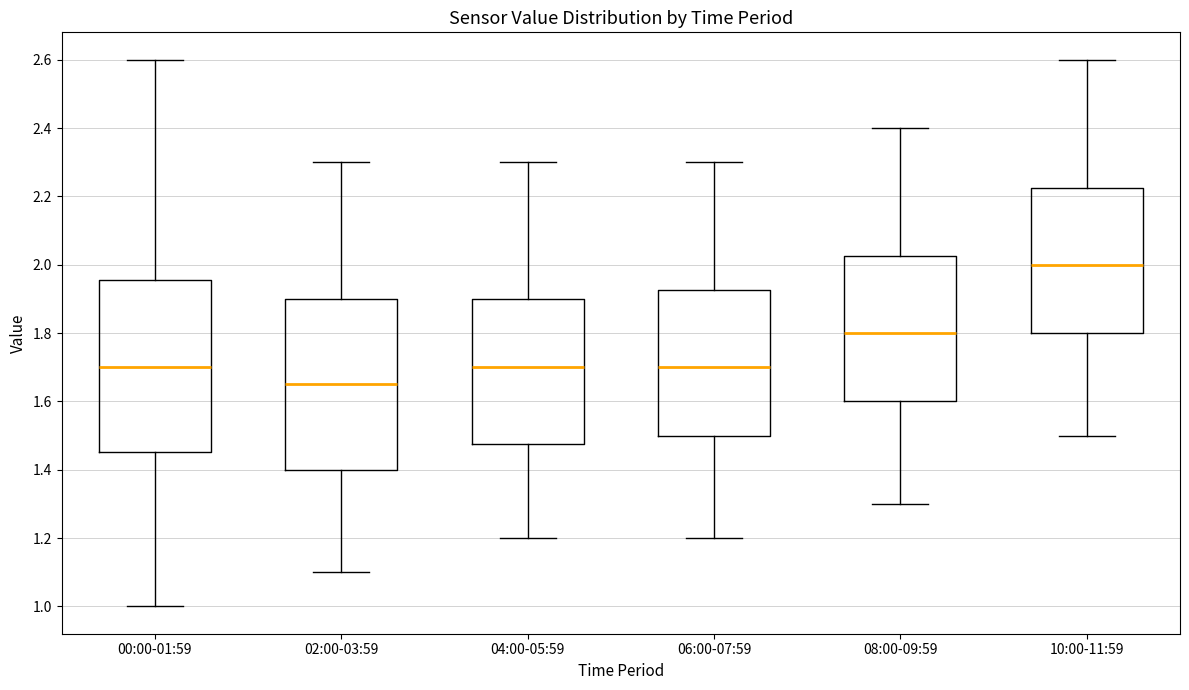

Reading left to right, transcribe this box plot: for each box, give where its median line is, the range the box spans, and where its two whiskers end, as read against the y-axis. The values are not printed on the chart, so give them approximately, as read against the axis.

00:00-01:59: median 1.70, box 1.46 to 1.96, whiskers 1.00 to 2.60
02:00-03:59: median 1.66, box 1.40 to 1.90, whiskers 1.10 to 2.30
04:00-05:59: median 1.70, box 1.48 to 1.90, whiskers 1.20 to 2.30
06:00-07:59: median 1.70, box 1.50 to 1.92, whiskers 1.20 to 2.30
08:00-09:59: median 1.80, box 1.60 to 2.02, whiskers 1.30 to 2.40
10:00-11:59: median 2.00, box 1.80 to 2.22, whiskers 1.50 to 2.60